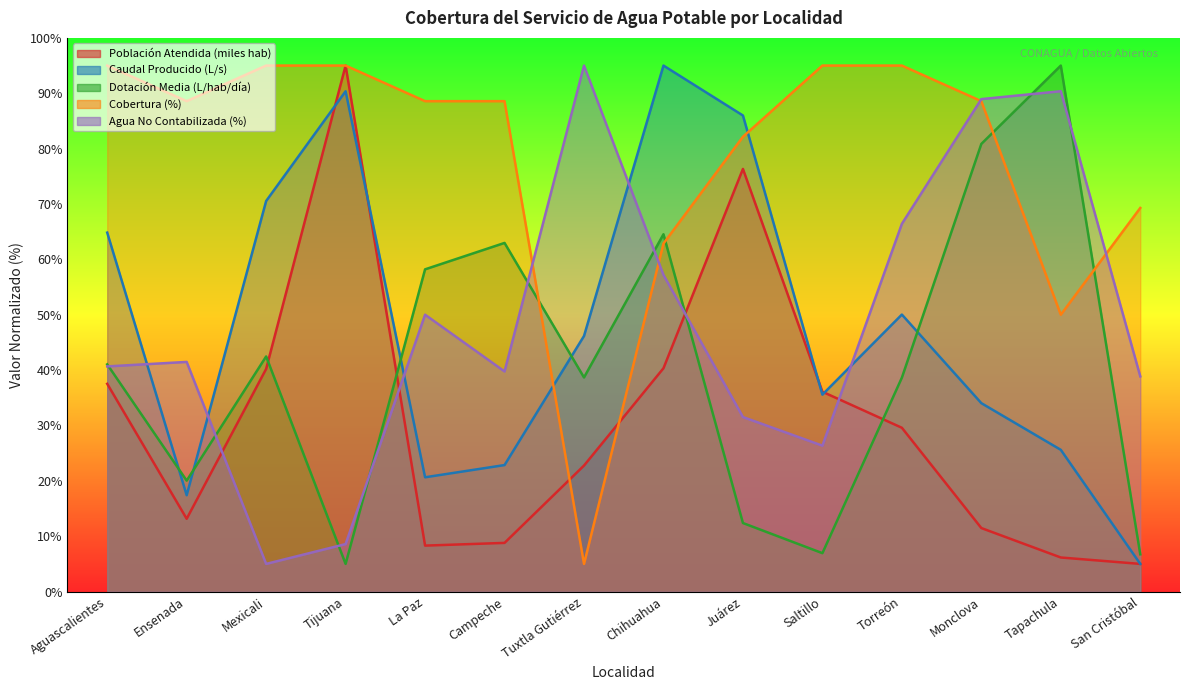

Is the value of Dotación Media (L/hab/día) at Mexicali greater than the value of Población Atendida (miles hab) at Juárez?

No